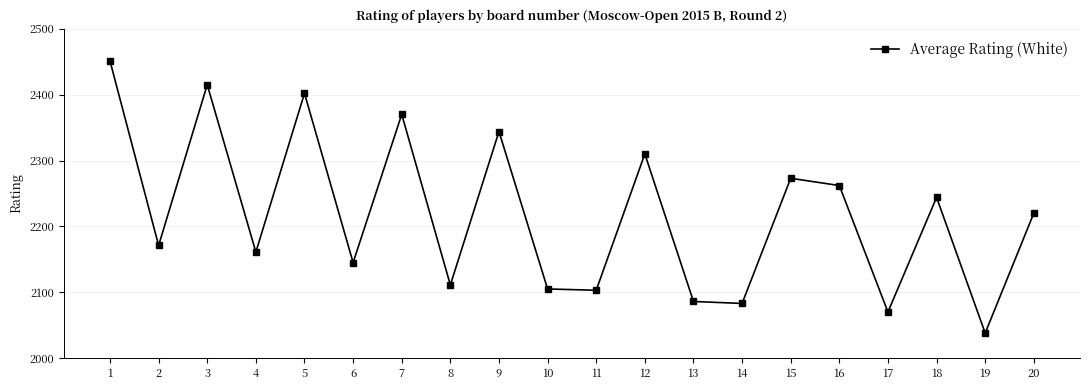

What is the approximate value at 5?

2402